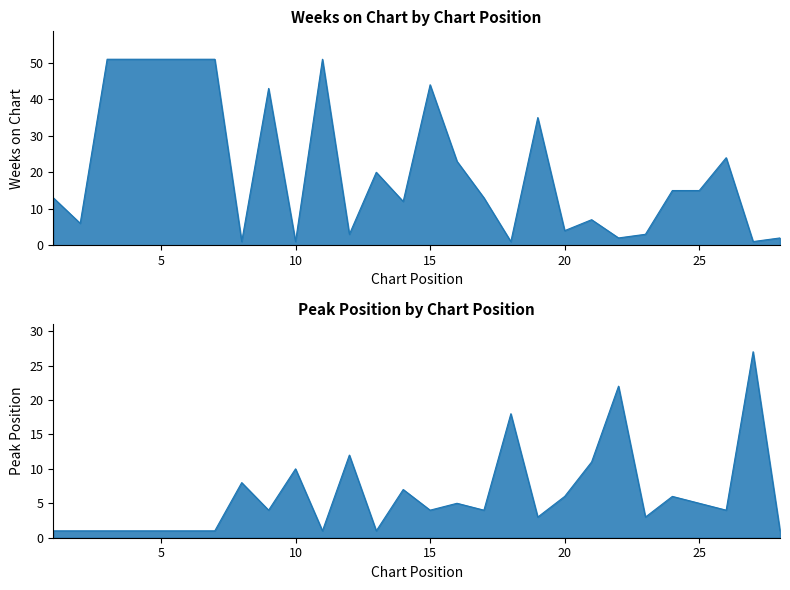

What is the difference between the highest and lowest values at 4?

50